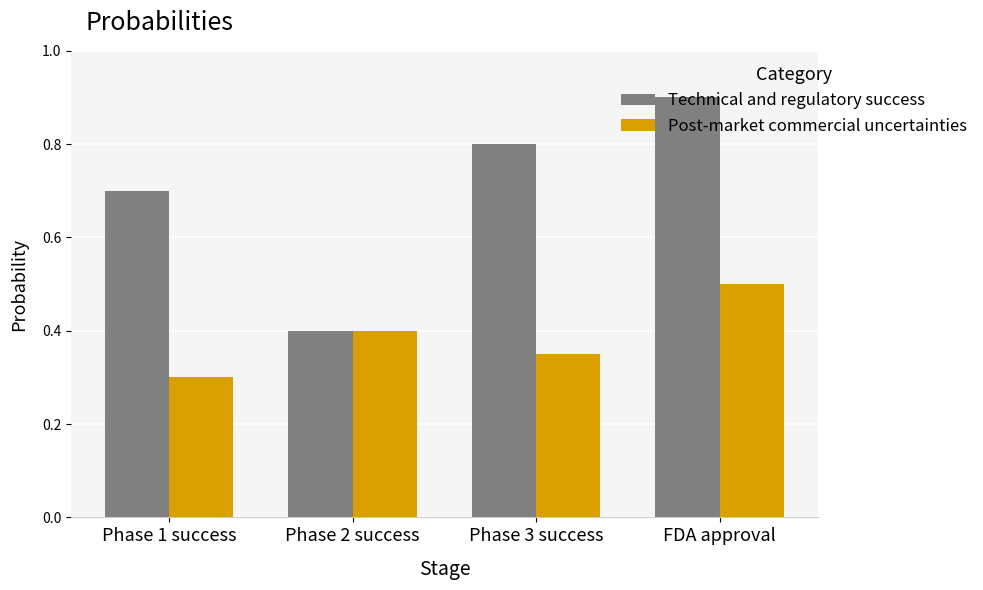

What is the label of the 4th bar from the left?

FDA approval